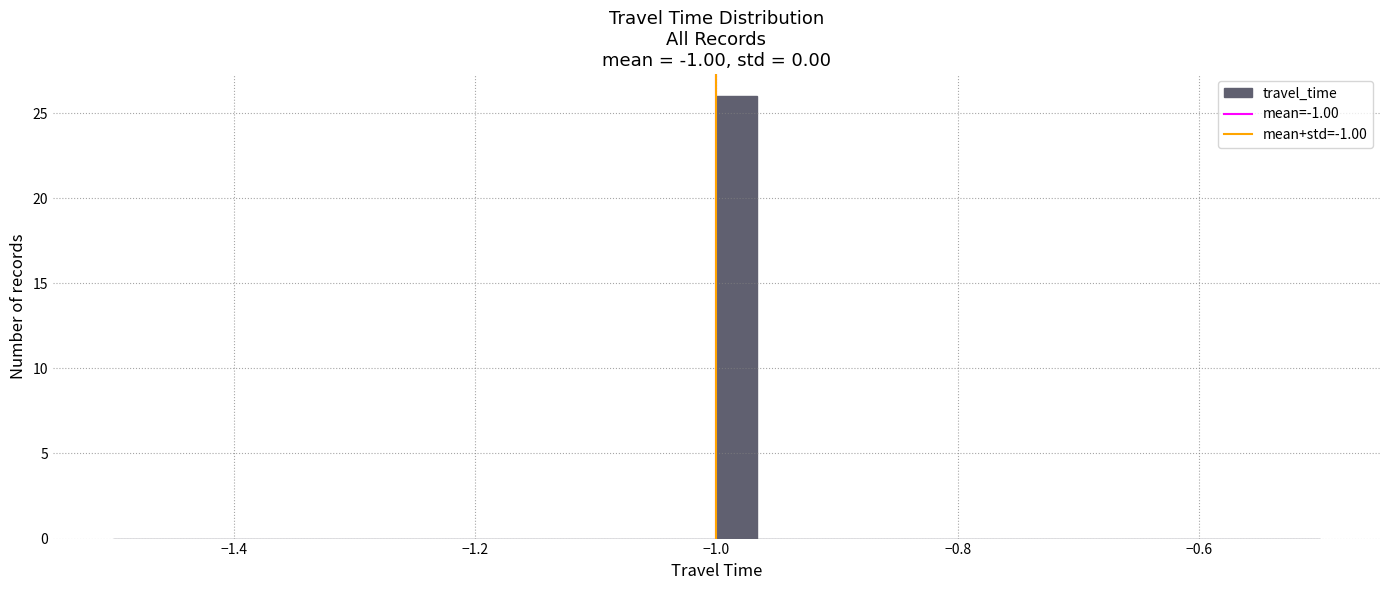

Read against the x-axis, roughly where is the centre of the tallest bar?

-0.98